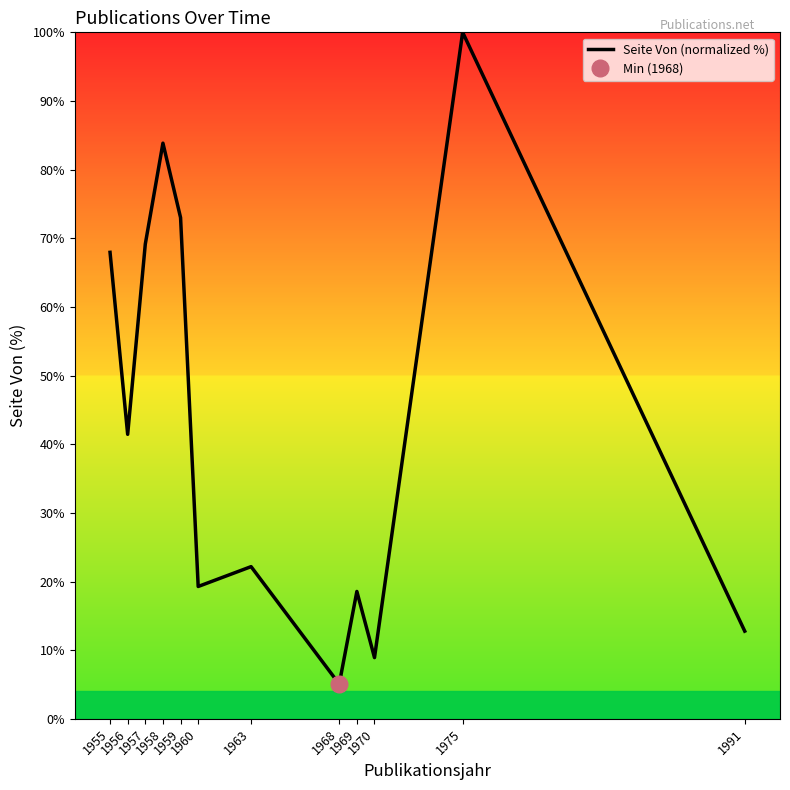

Count the number of values greater than 41.

6